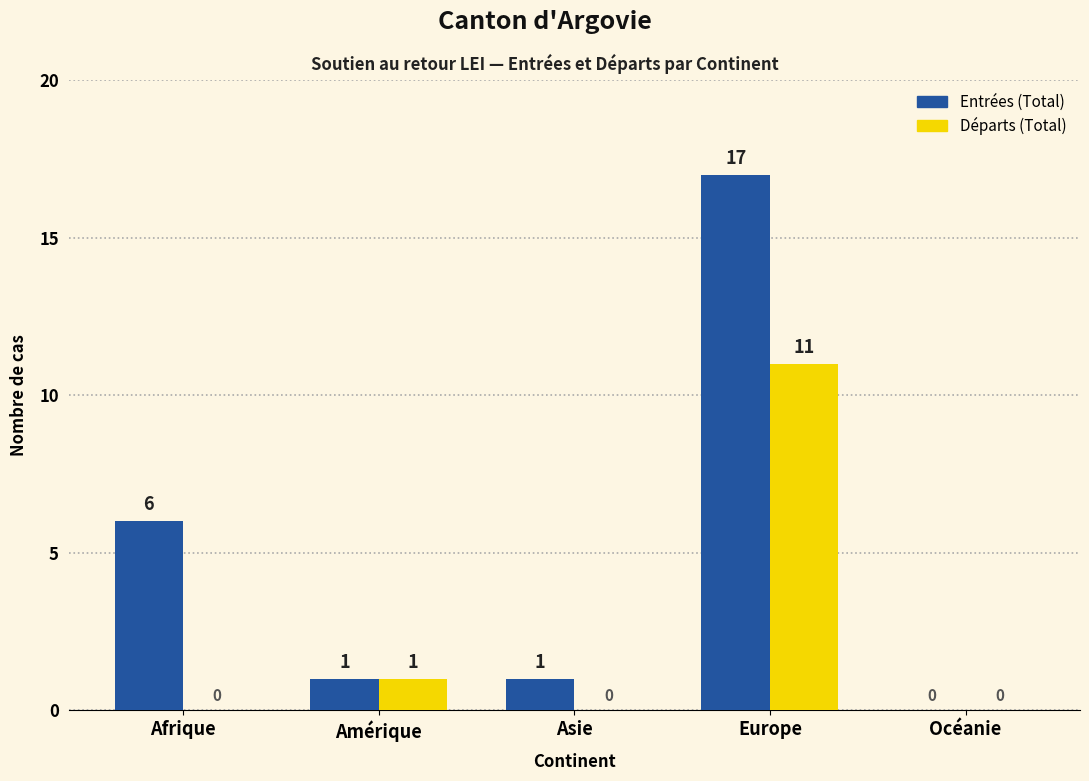

How many data points in Départs (Total) are above 0?

2